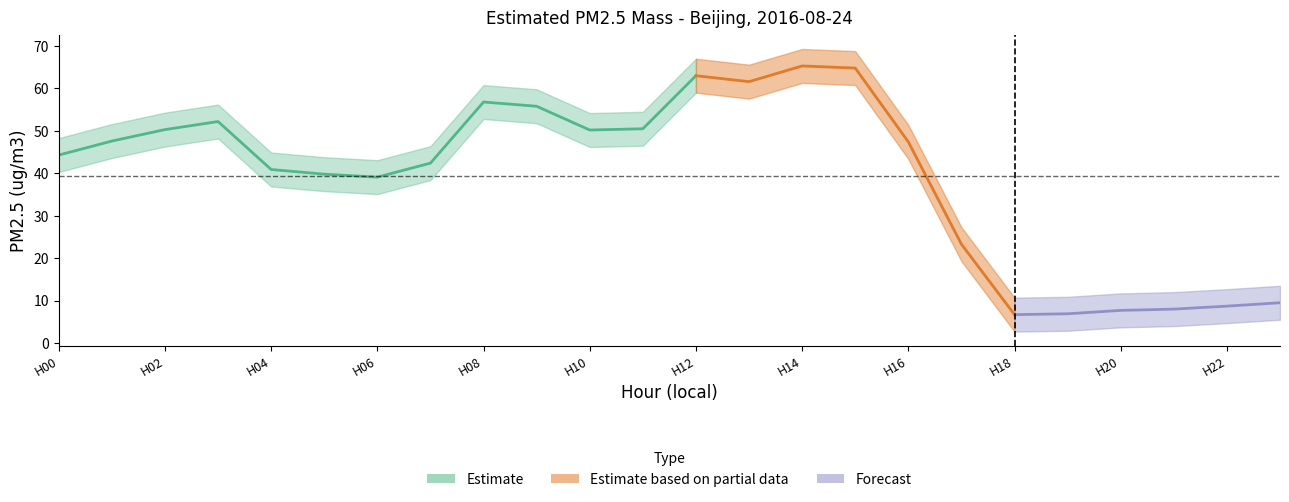

True or false: PM2.5 lower has a value of 43.6 at 1.

True